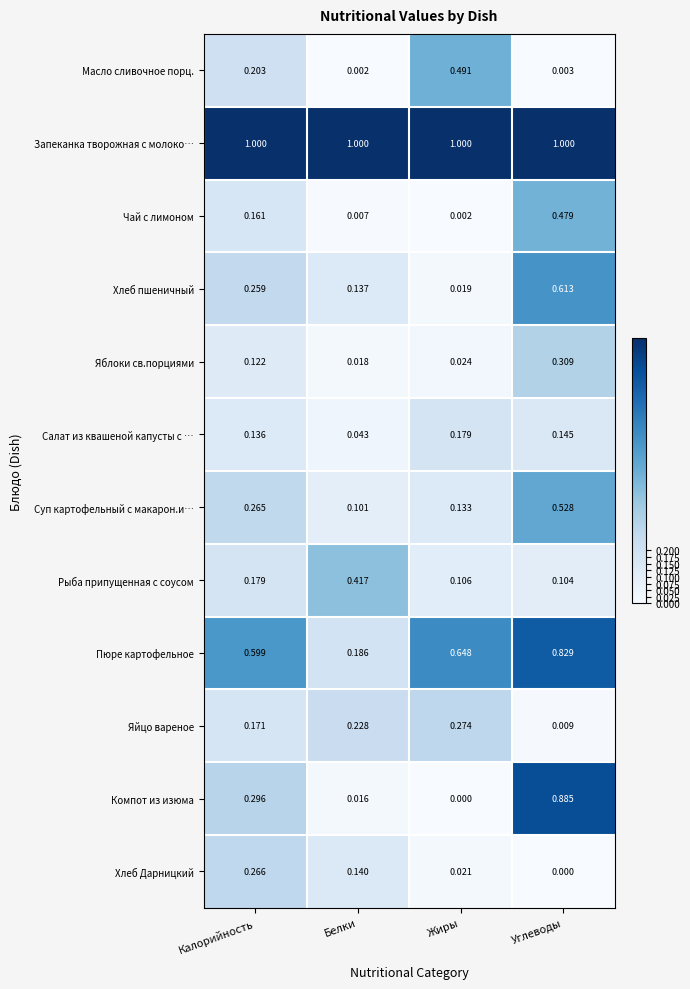

Which series has the widest spread of values?

Компот из изюма